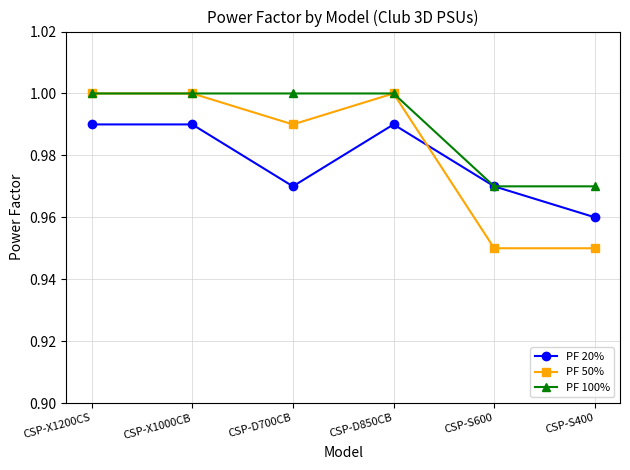

How many intersections are there between PF 20% and PF 50%?

1